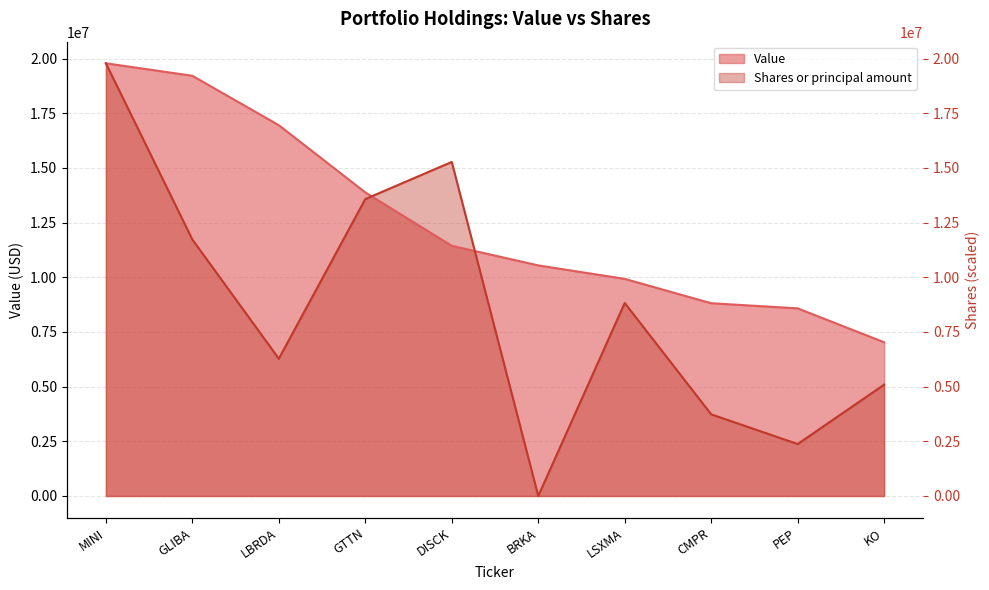

What is the spread (max minus min) of values at BRKA?

10541812.1